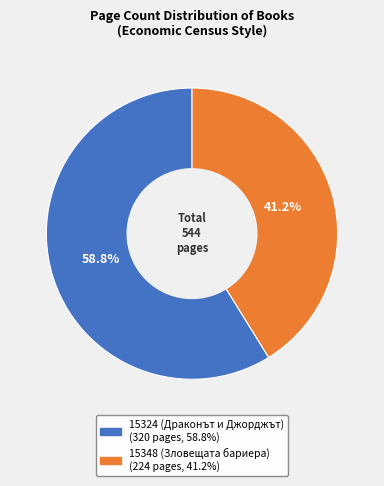

What portion of the pie excludes 15324 (Драконът и Джорджът)?

41.2%